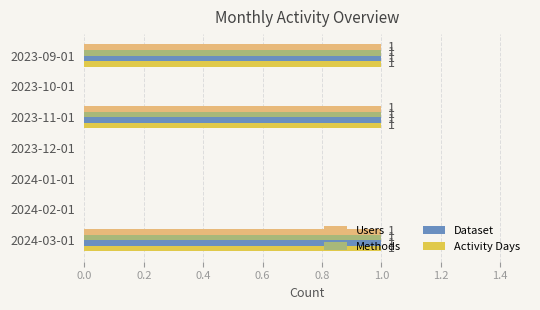

True or false: Dataset has a value of 0 at 2023-12-01.

True